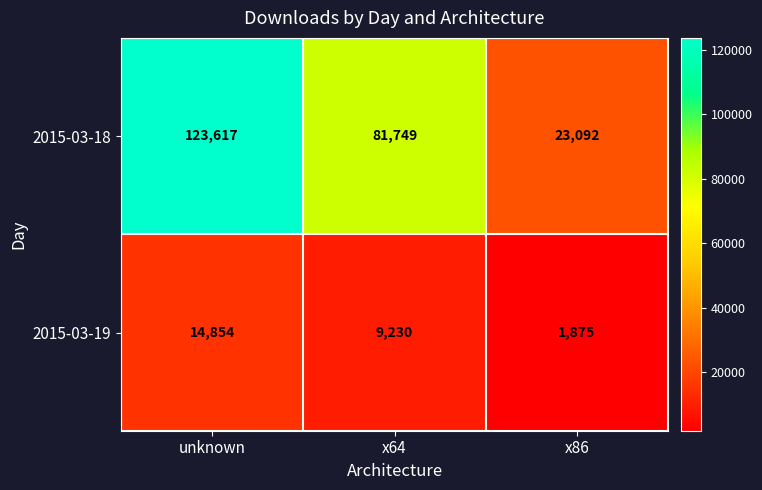

List the series in order of their overall mean, highest first.

2015-03-18, 2015-03-19